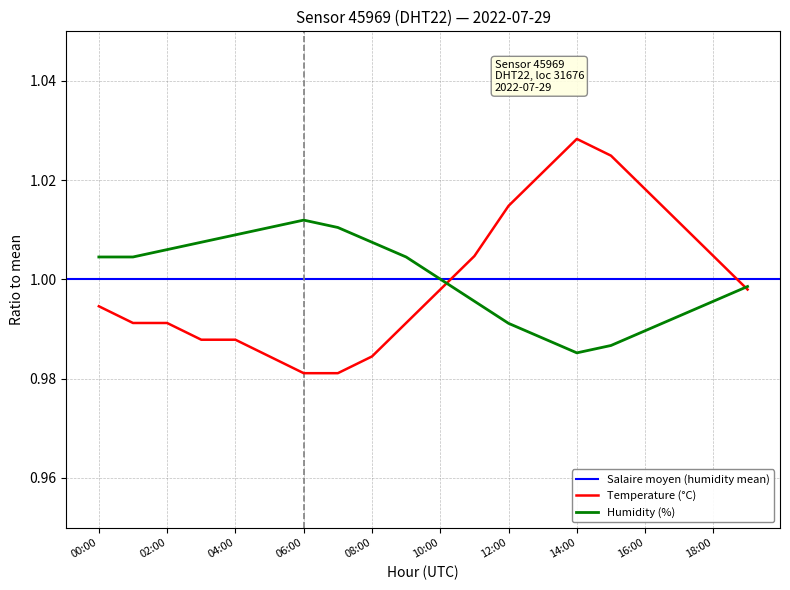

Is this an area chart (filled region under the line)?

No